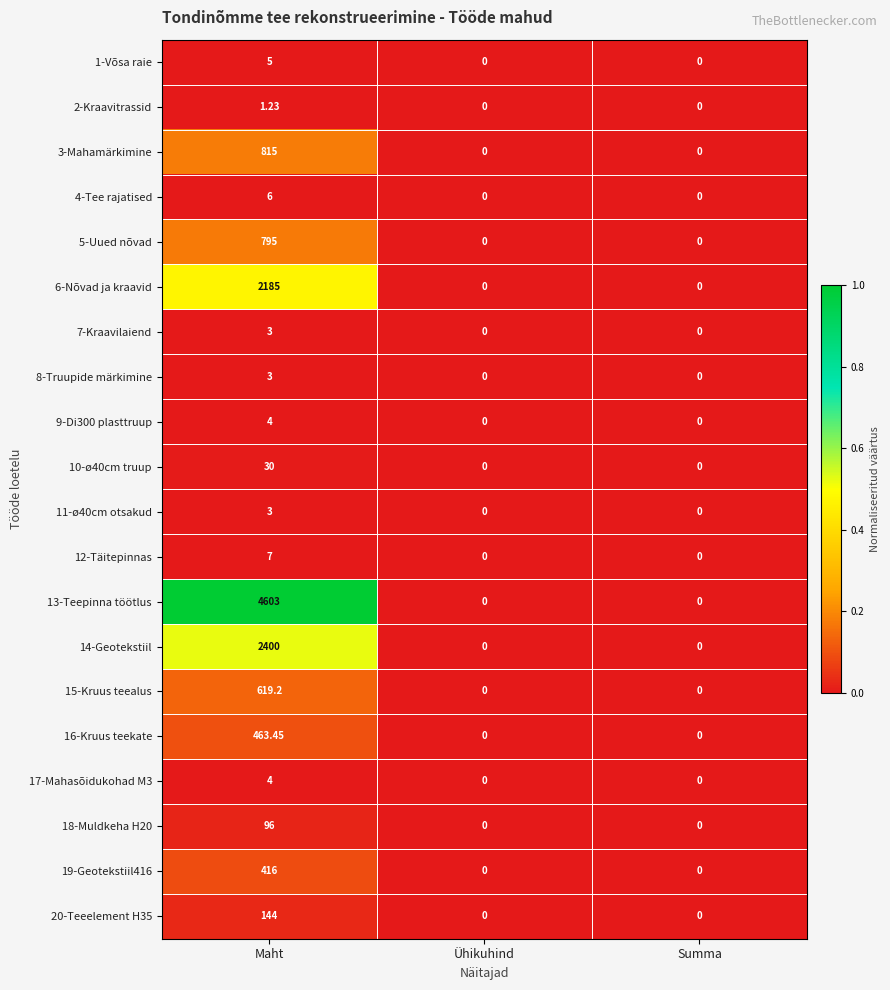

At which label does 17-Mahasõidukohad M3 reach its peak?

Maht